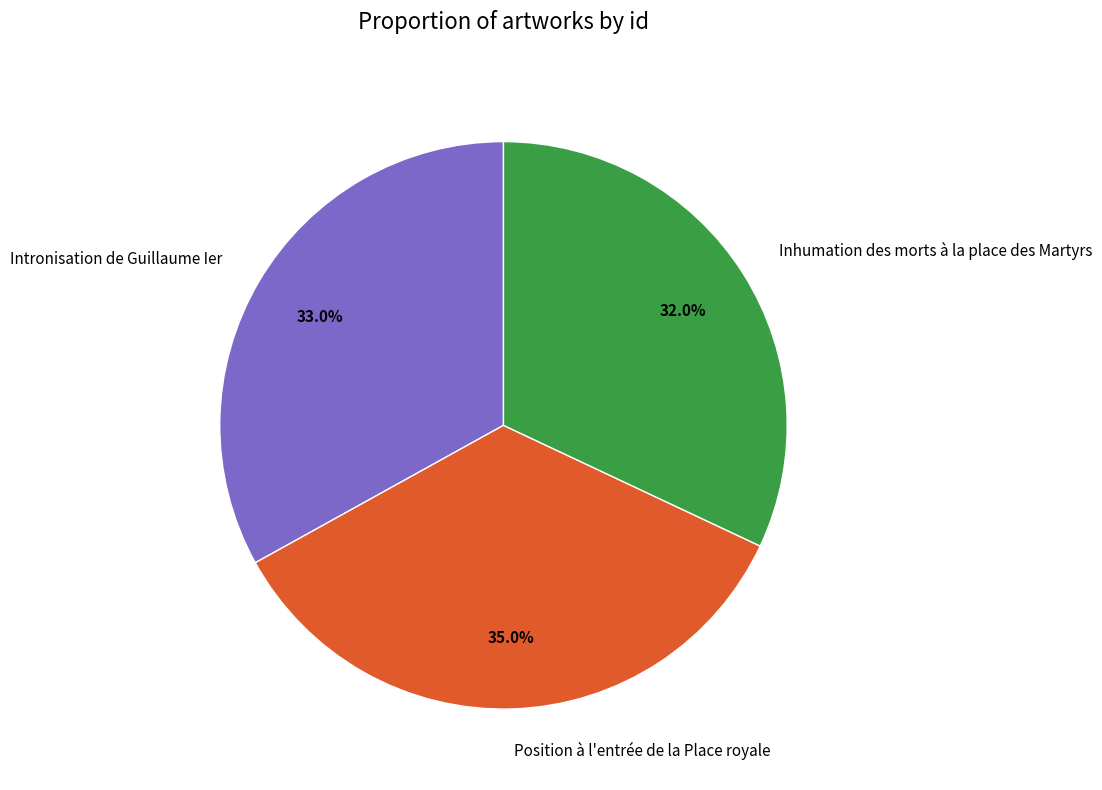

Combined, what portion of the pie is Inhumation des morts à la place des Martyrs and Intronisation de Guillaume Ier?

65.0%